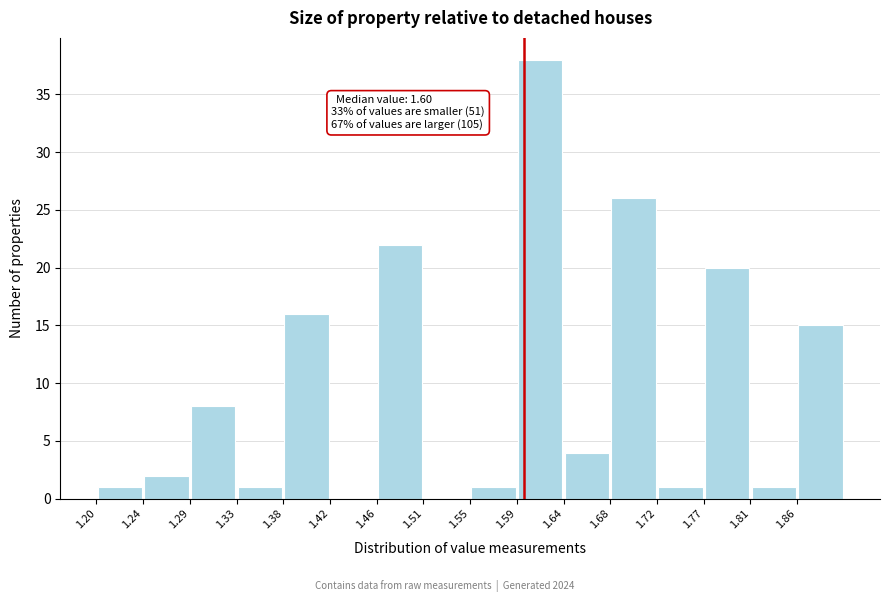

Which range on the x-axis has the tallest bar?

1.595 to 1.640